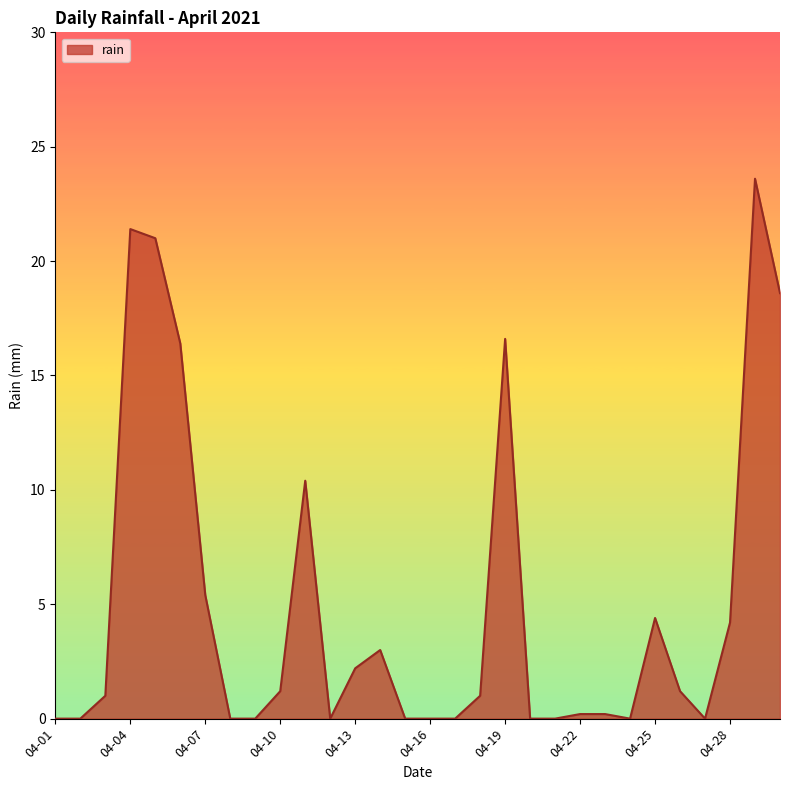

Reading right to left, extract all data points from this chart.

18.6	23.6	4.2	0.0	1.2	4.4	0.0	0.2	0.2	0.0	0.0	16.6	1.0	0.0	0.0	0.0	3.0	2.2	0.0	10.4	1.2	0.0	0.0	5.4	16.4	21.0	21.4	1.0	0.0	0.0